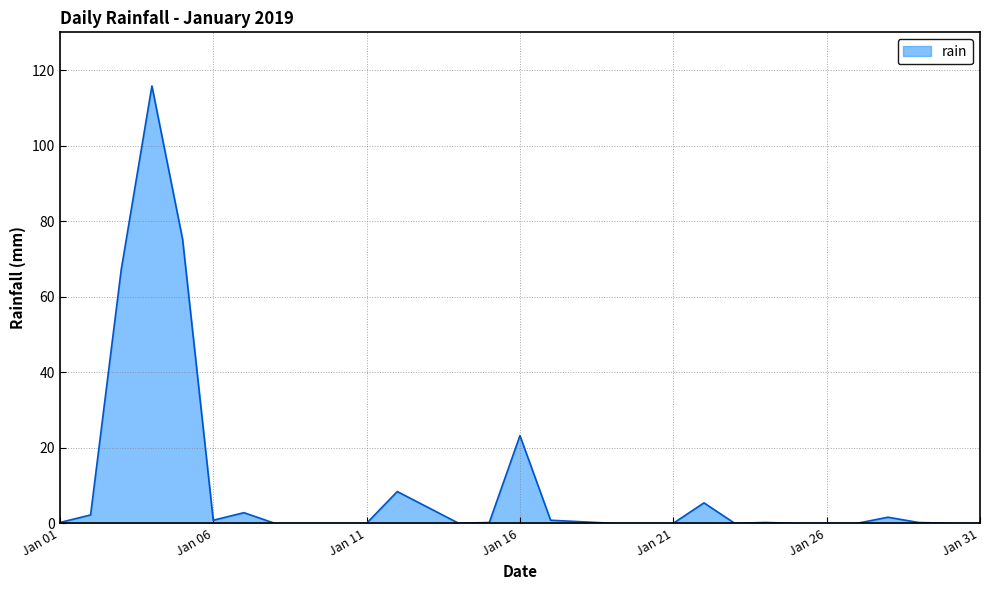

What is the greatest value displayed?

115.8